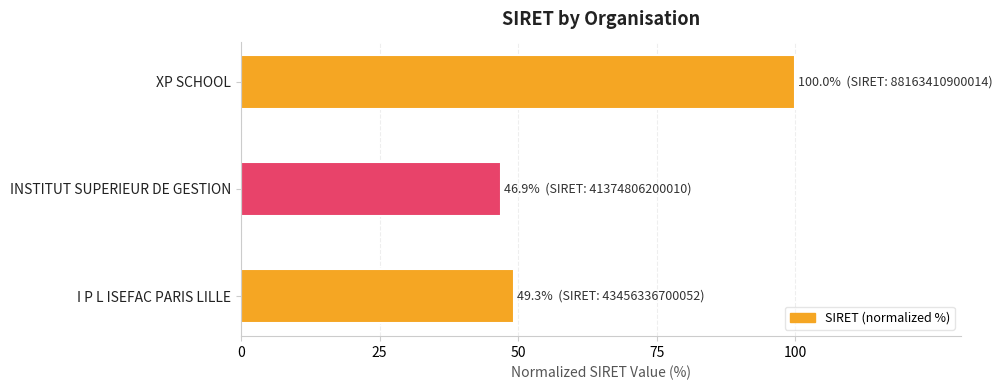

What is the difference between the maximum and second lowest values?

50.7